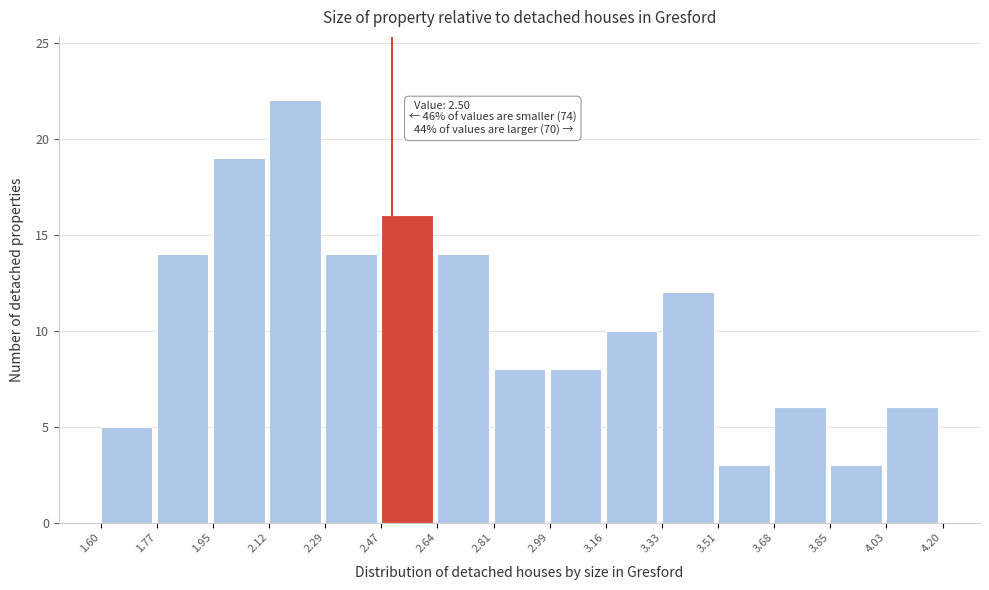

Over which range of the x-axis is the bar tallest?

2.12 to 2.29